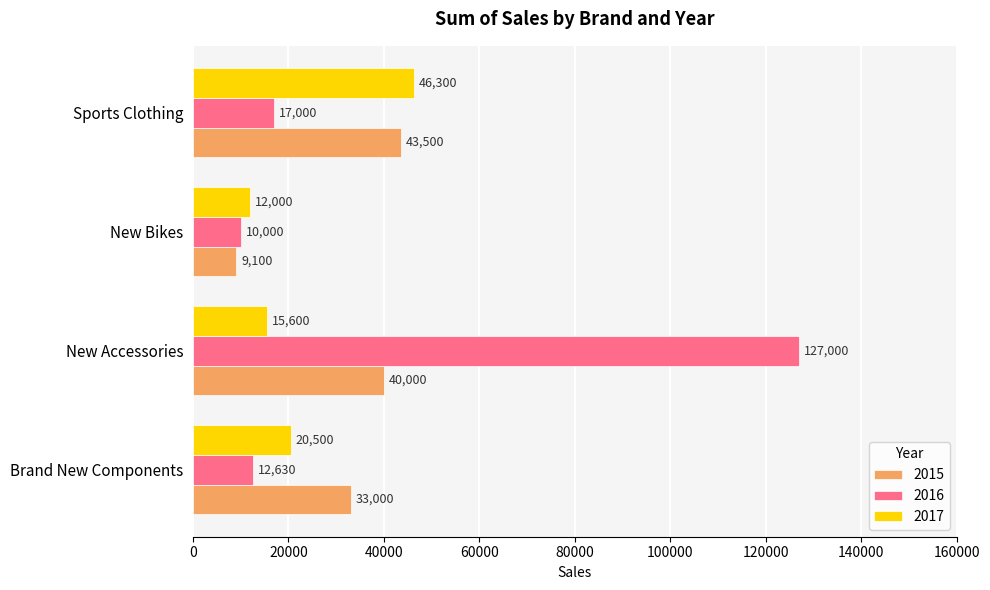

What is the spread (max minus min) of values at Brand New Components?

20370